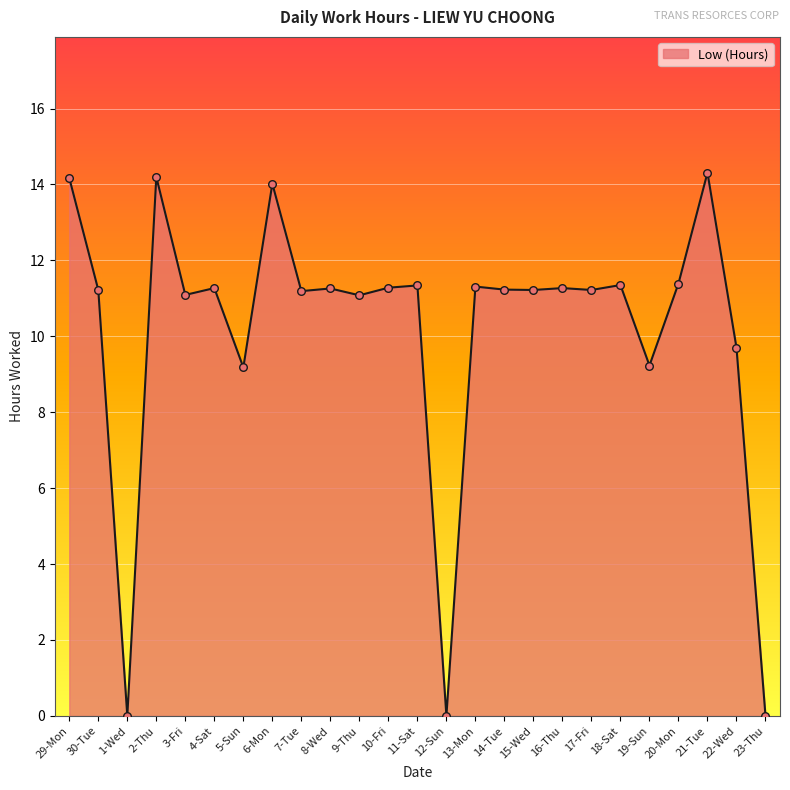

What is the change in value from 8-Wed to 22-Wed?

-1.6